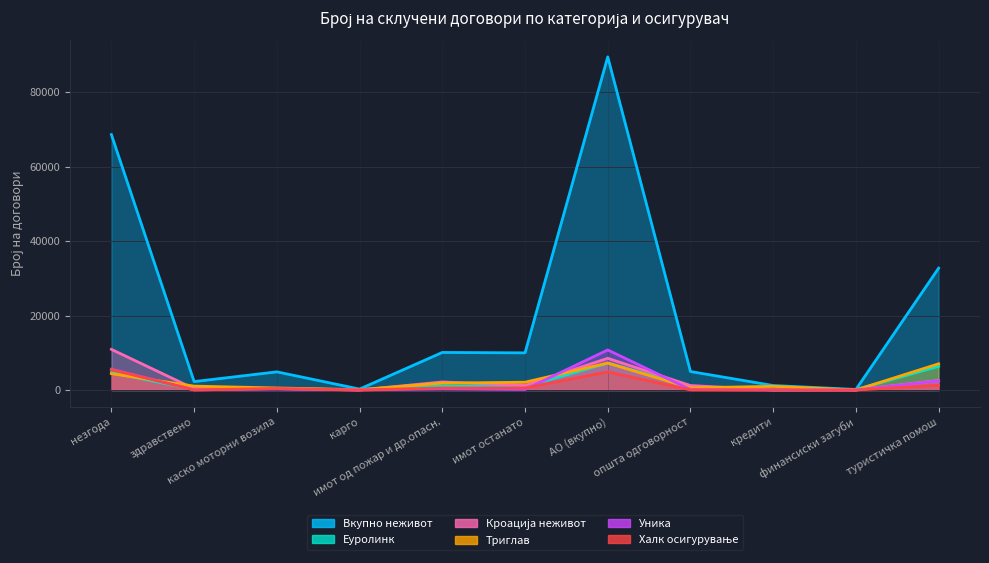

What is the sum of all Триглав values?

25820